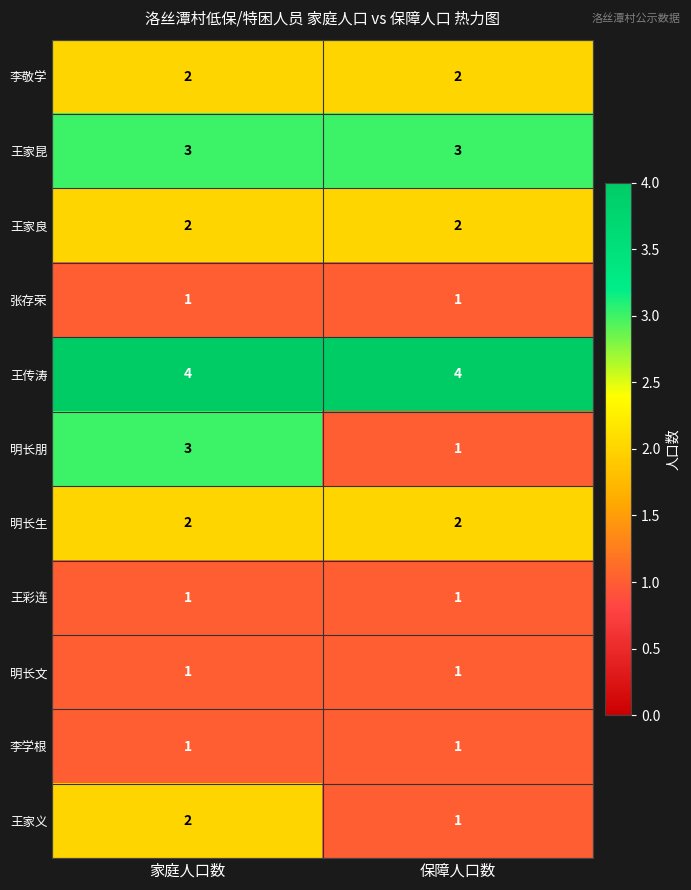

What is the difference between the highest and lowest values at 家庭人口数?

3